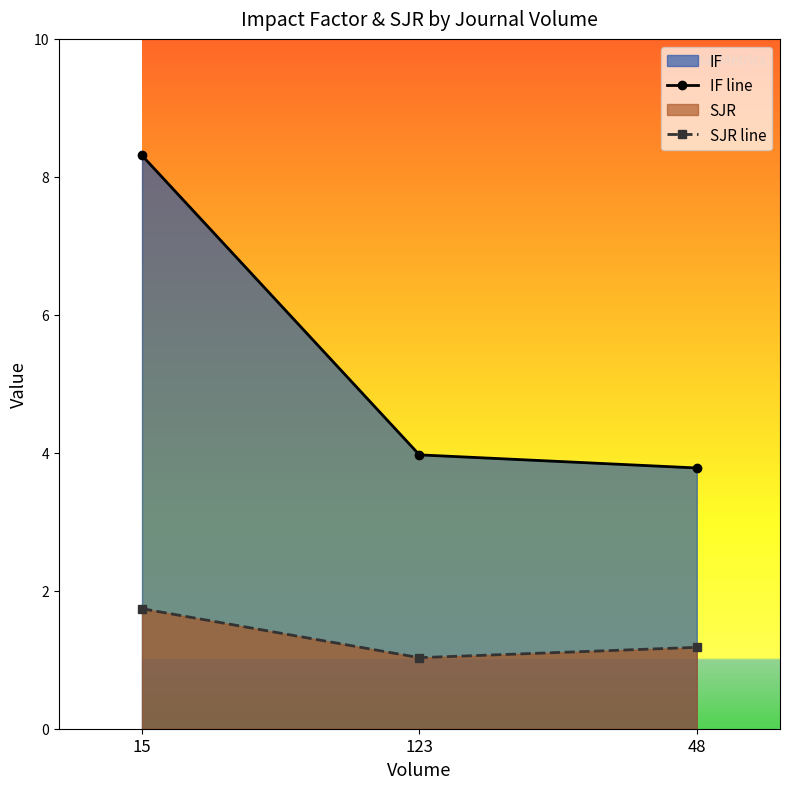

What is the highest value of the SJR line series?

1.7